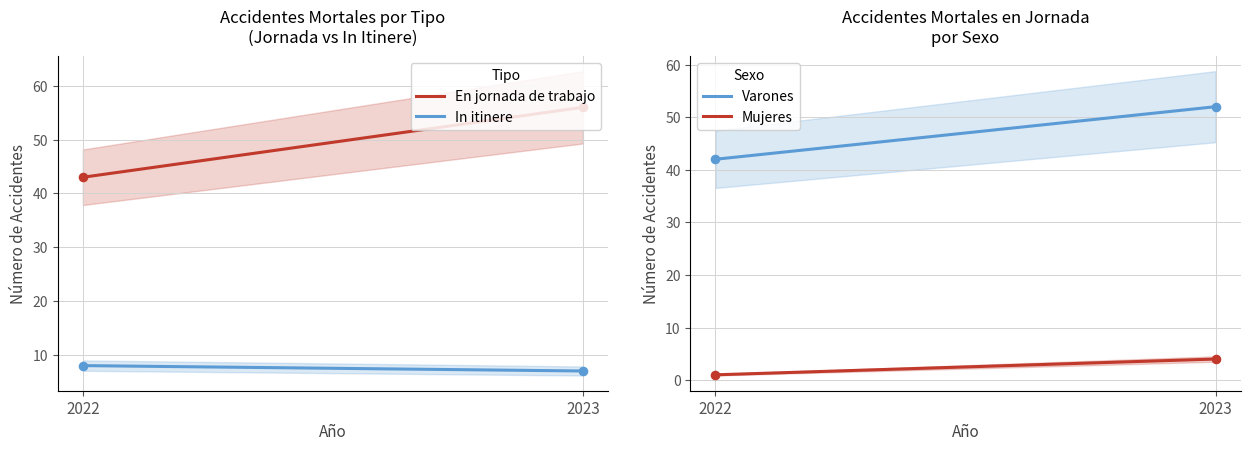

Which series has the largest Y range (max minus min)?

En jornada de trabajo